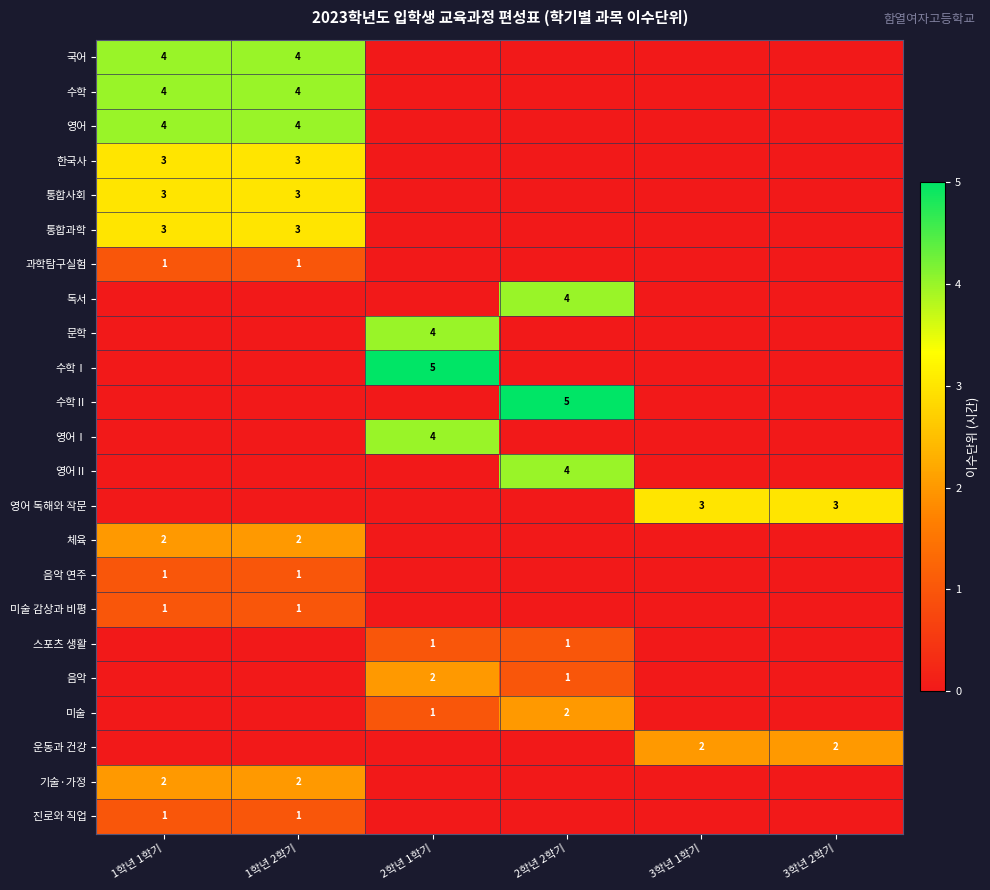

Count the number of data series in this chart.

23